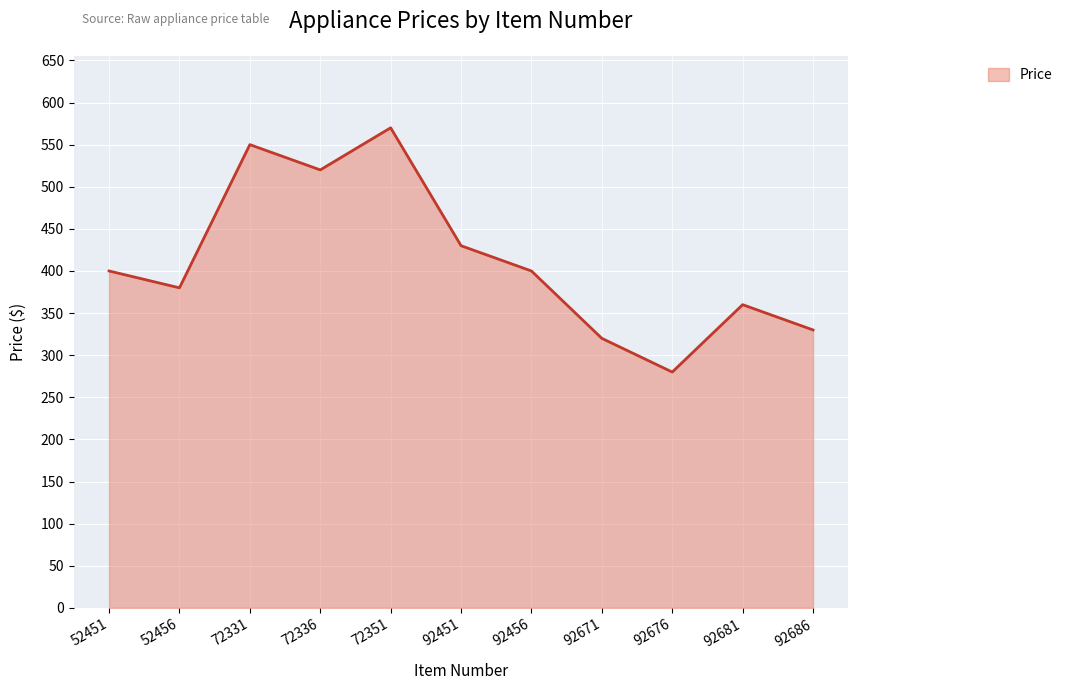

Between 92681 and 52451, which is larger?

52451